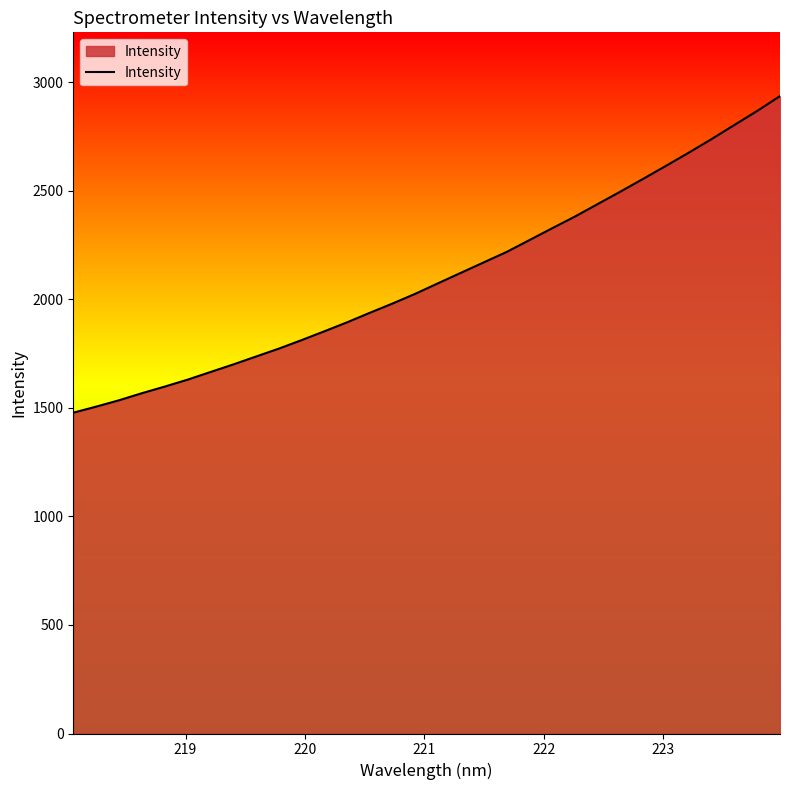

What is the greatest value displayed?

2935.8